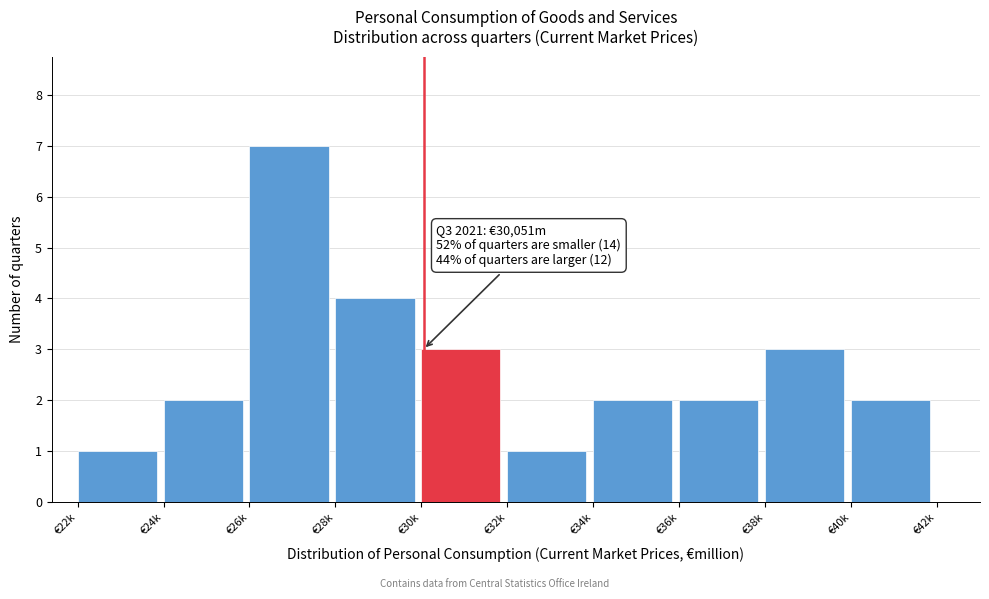

Reading left to right, transcribe all the data shown in this chart.

1	2	7	4	3	1	2	2	3	2